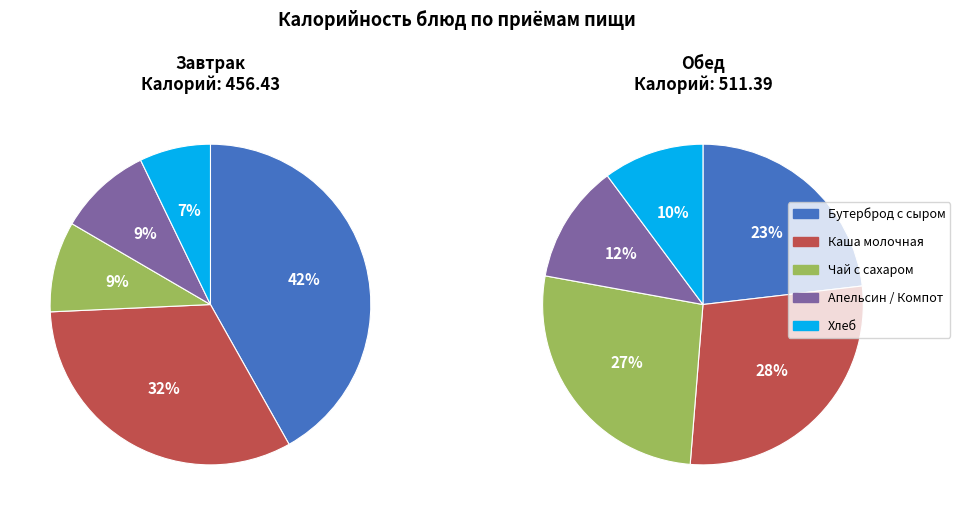

How many segments does this pie chart have?

5